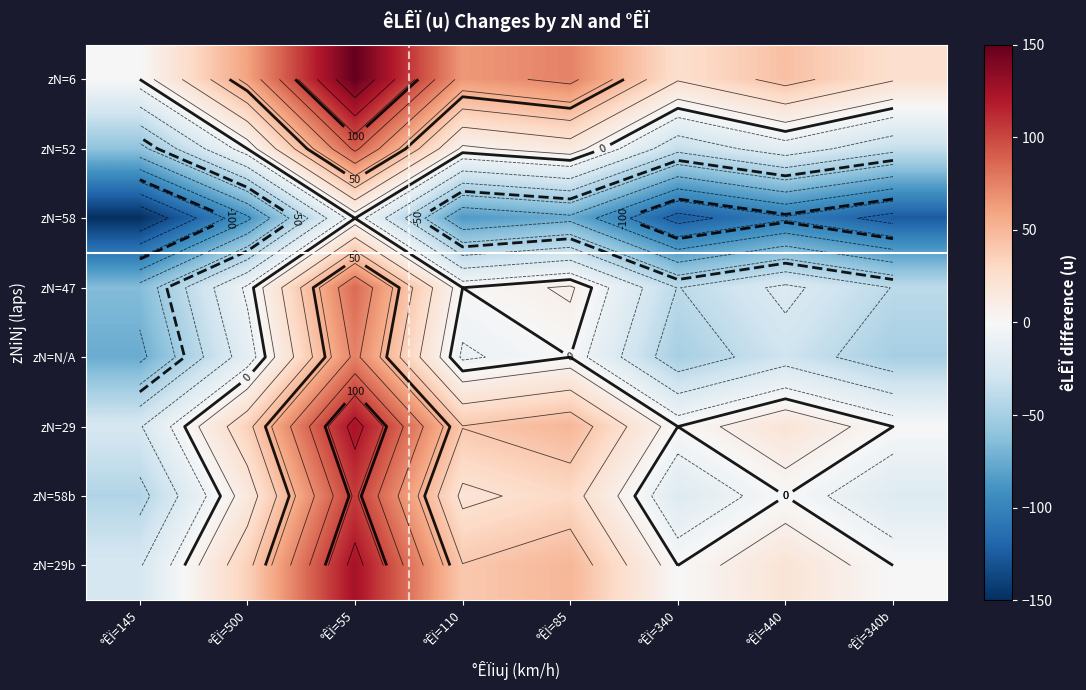

The value of zN=N/A at °ÊÏ=145 is -129. True or false?

False